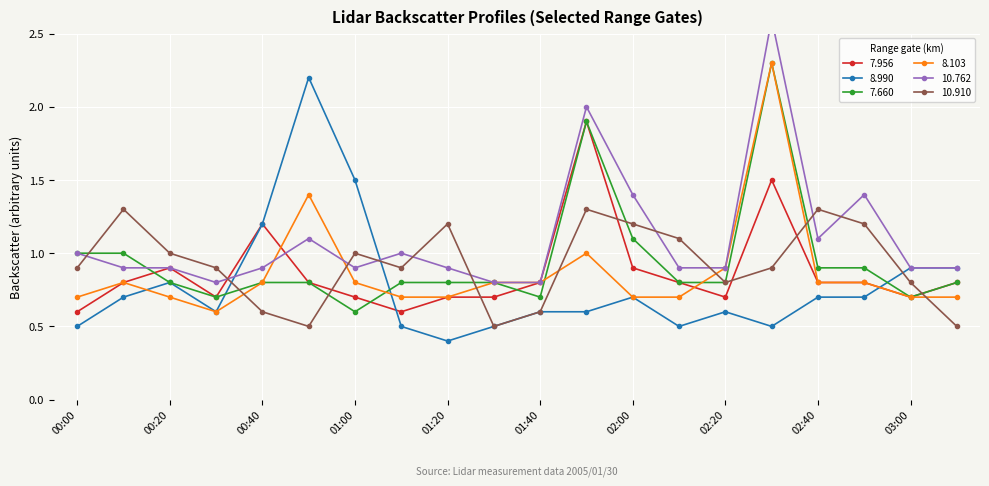

What is the label of the 7th point from the right?

02:10